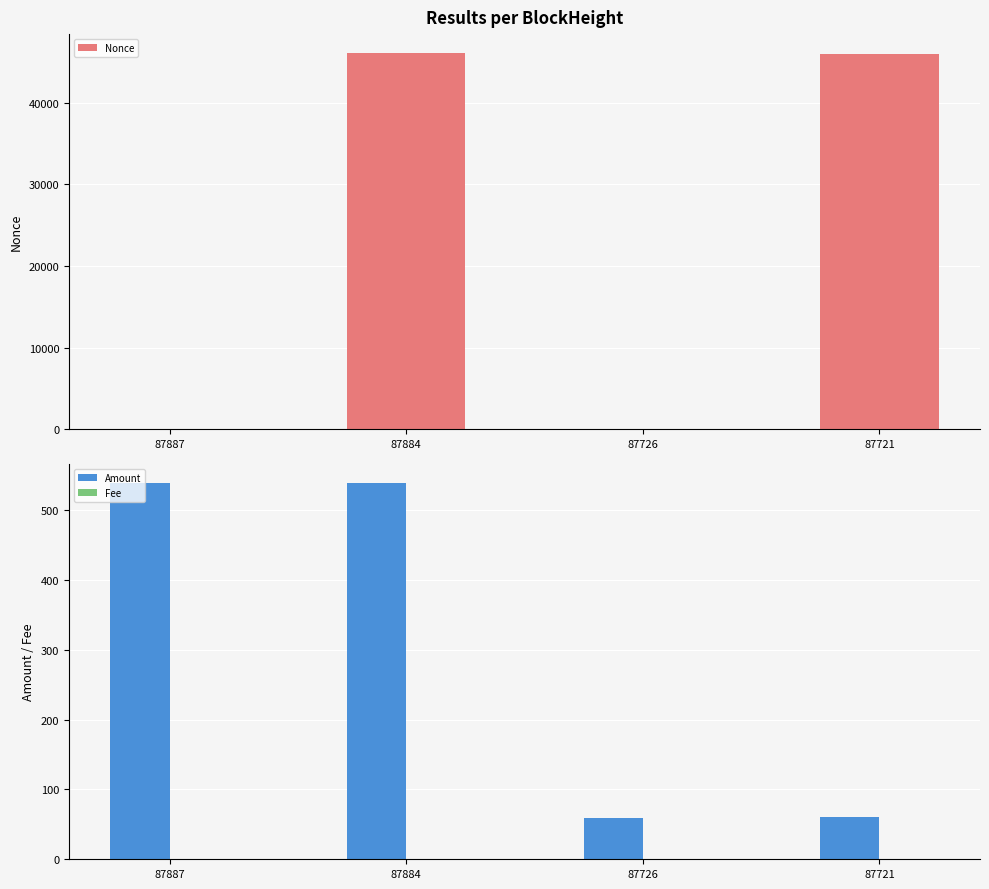

Is the value of Fee at 87884 greater than the value of Nonce at 87887?

No